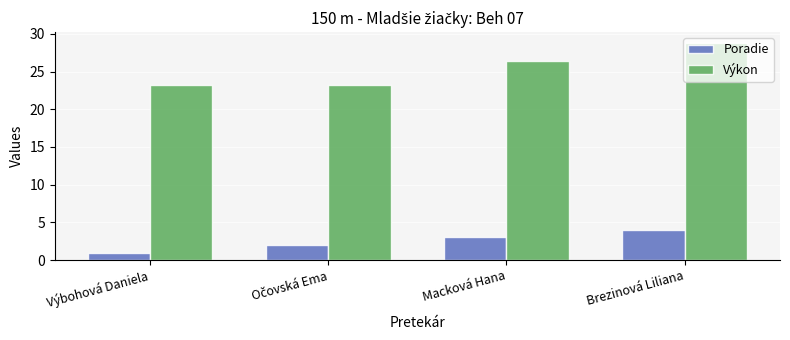

Are the bars grouped side by side (vs. stacked)?

Yes